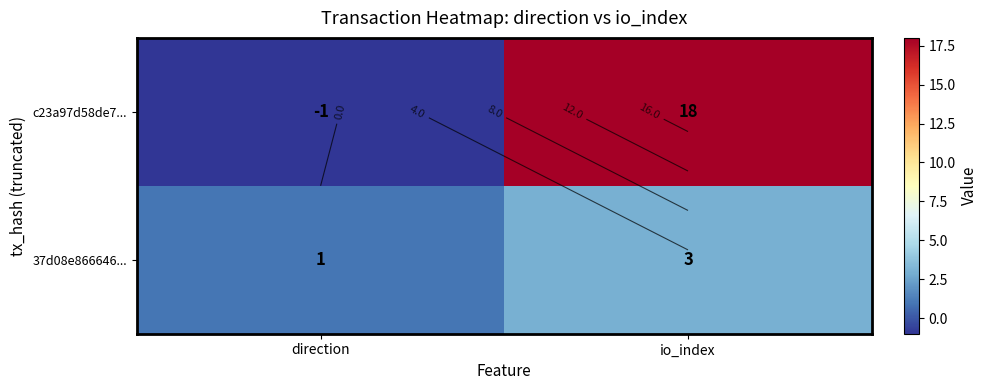

How many values in the c23a97d58de7... series are below 18?

1